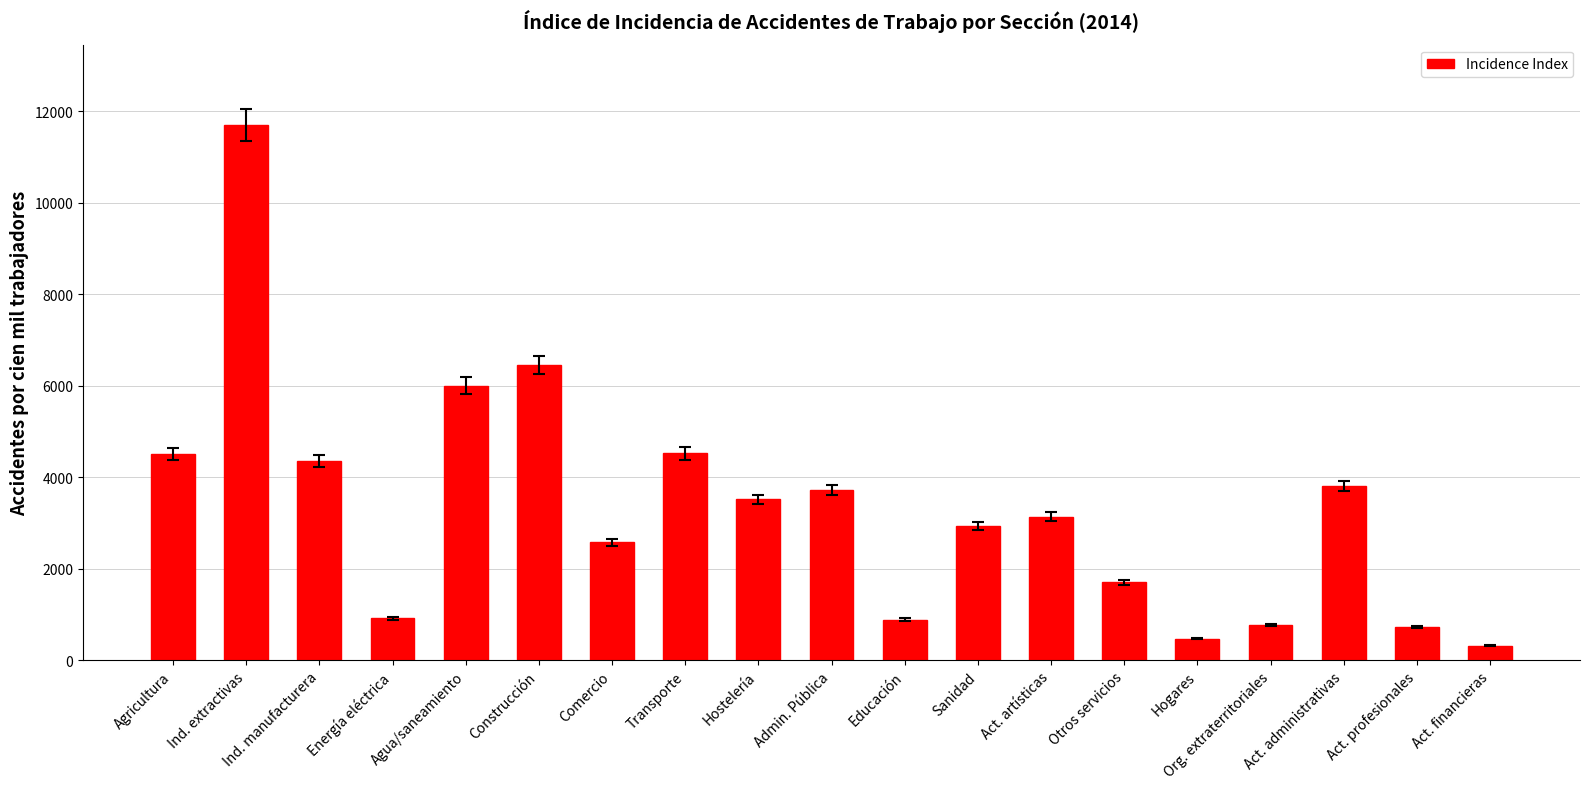

Is it true that the value at Otros servicios is 1704.7?

True